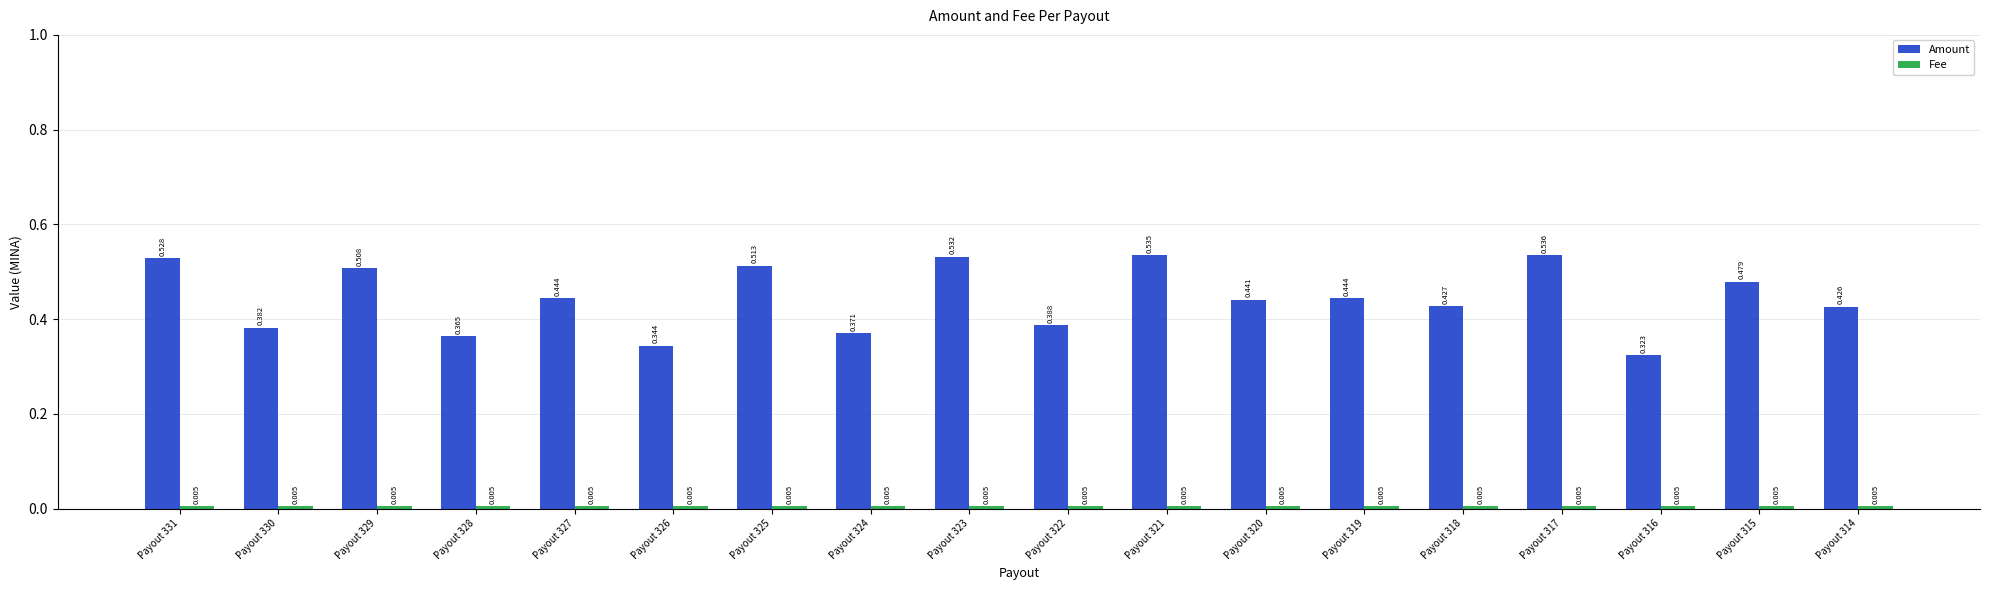

Which series has the largest range (max minus min)?

Amount